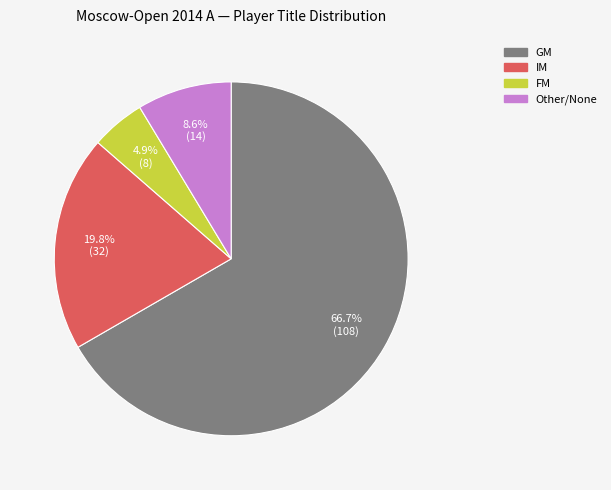

Does any single category account for the majority?

Yes